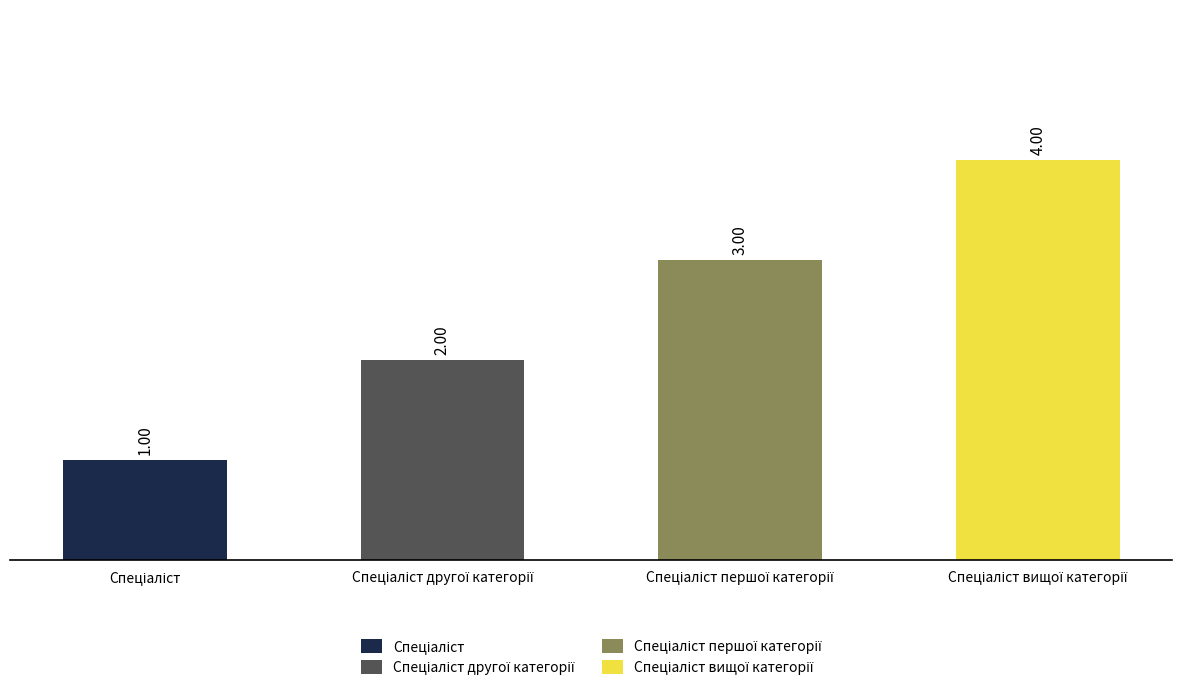

Are the bars grouped side by side (vs. stacked)?

No